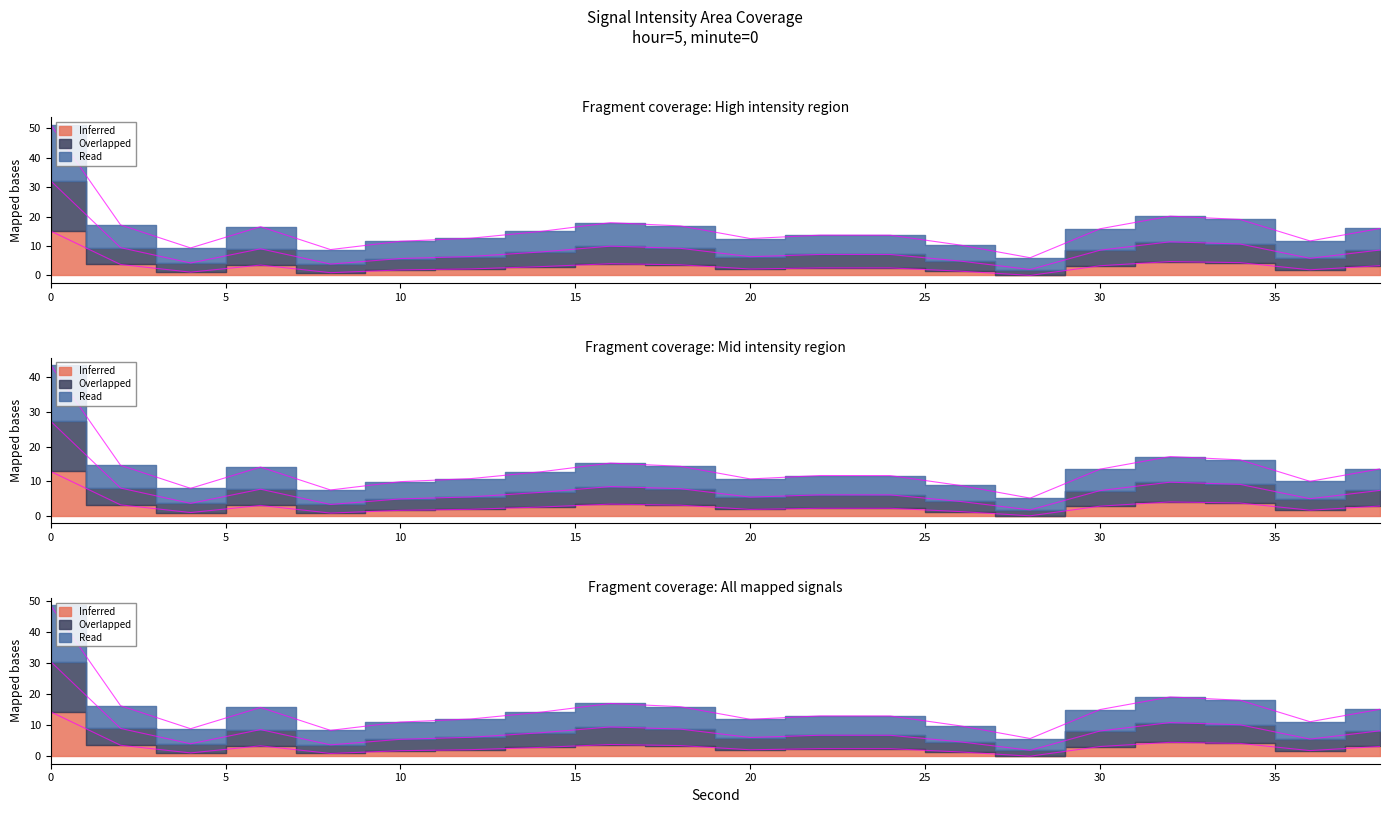

Does the chart have visible grid lines?

No